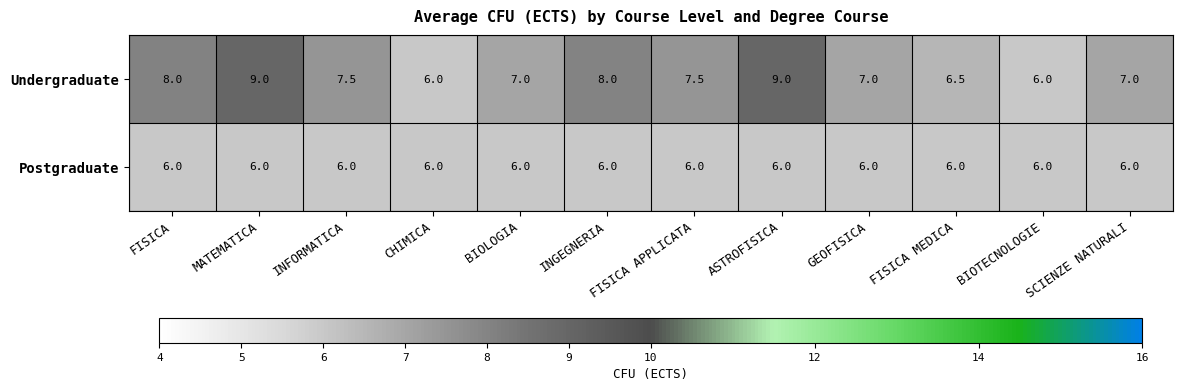

List the series in order of their peak value, lowest first.

Postgraduate, Undergraduate